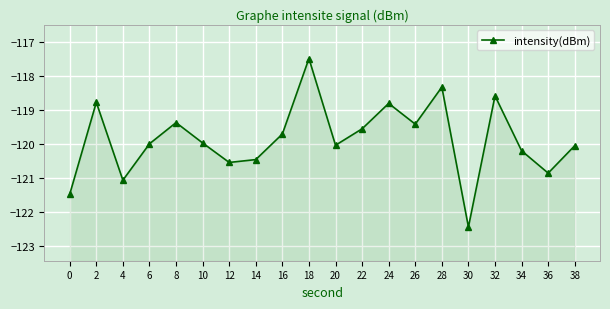

Which category has the lowest value across all series?

30